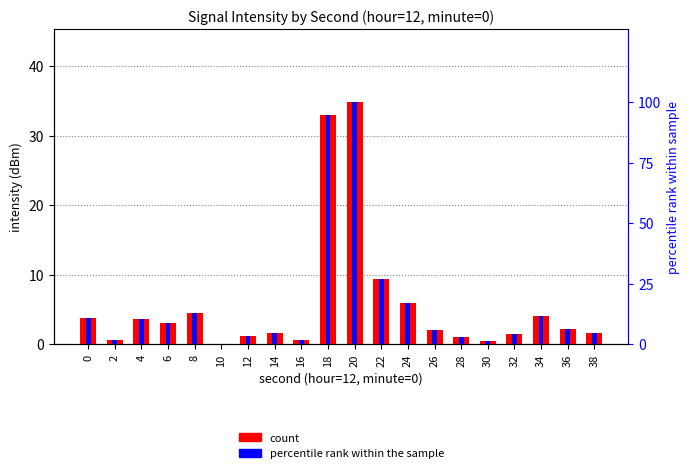

Reading right to left, extract all data points from this chart.

count: 1.6	2.3	4.0	1.5	0.5	1.0	2.1	6.0	9.4	34.8	32.9	0.6	1.6	1.1	0.0	4.5	3.1	3.6	0.6	3.8
percentile rank within the sample: 4.7	6.5	11.5	4.4	1.5	2.9	6.0	17.1	27.0	100.0	94.5	1.7	4.6	3.2	0.0	12.8	8.8	10.4	1.8	10.8